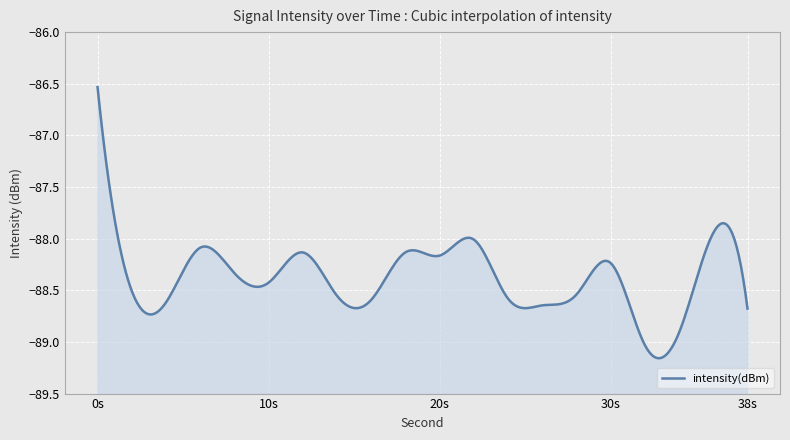

True or false: the data shows -143.5 at 36.

False